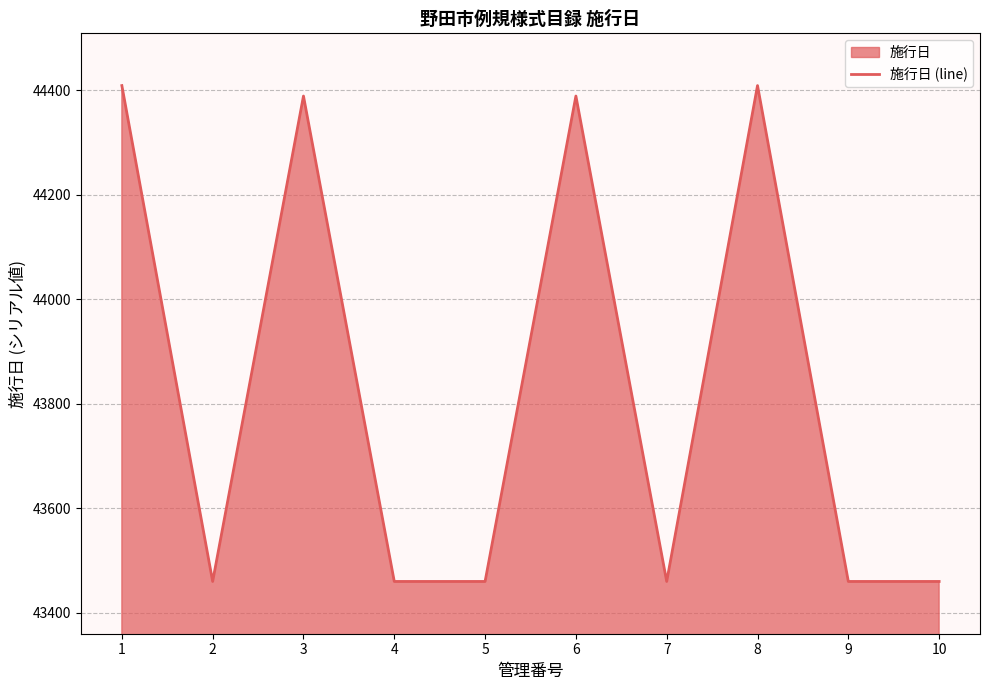

Is it true that the value at 6 is 44389?

True